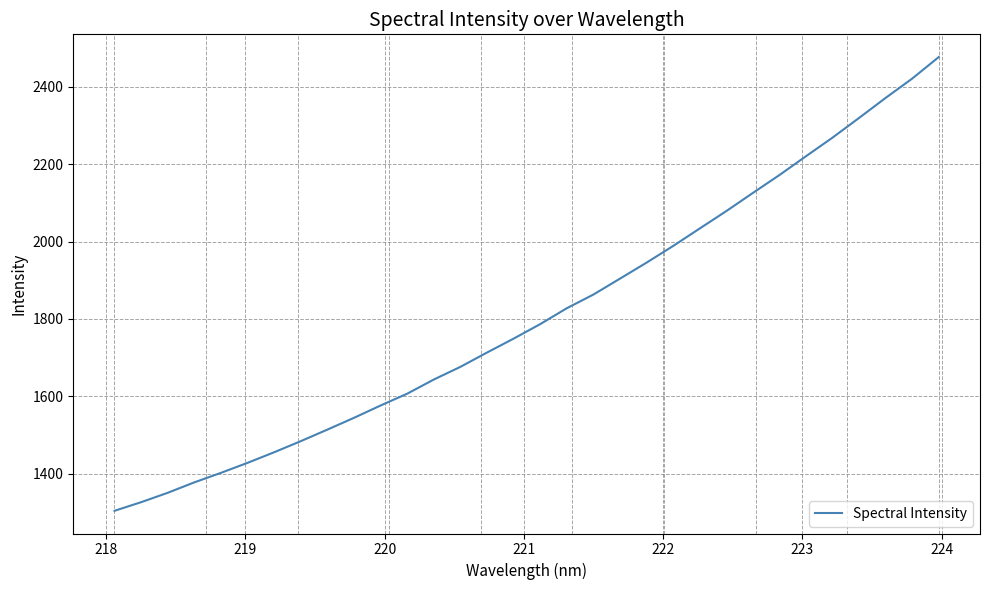

What is the difference between the maximum and minimum values?

1172.7